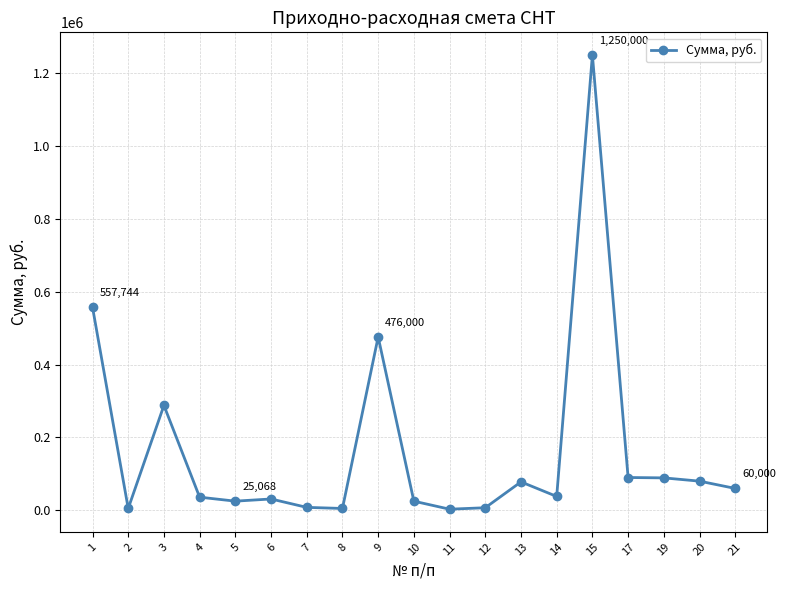

What is the average value?

165887